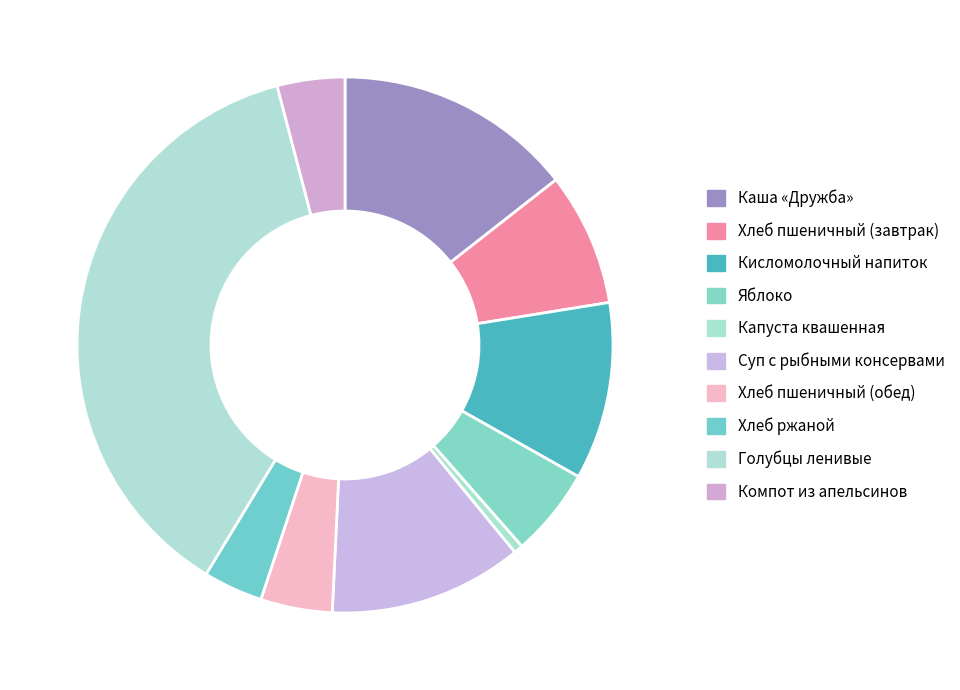

What is the largest slice in the pie chart?

Голубцы ленивые